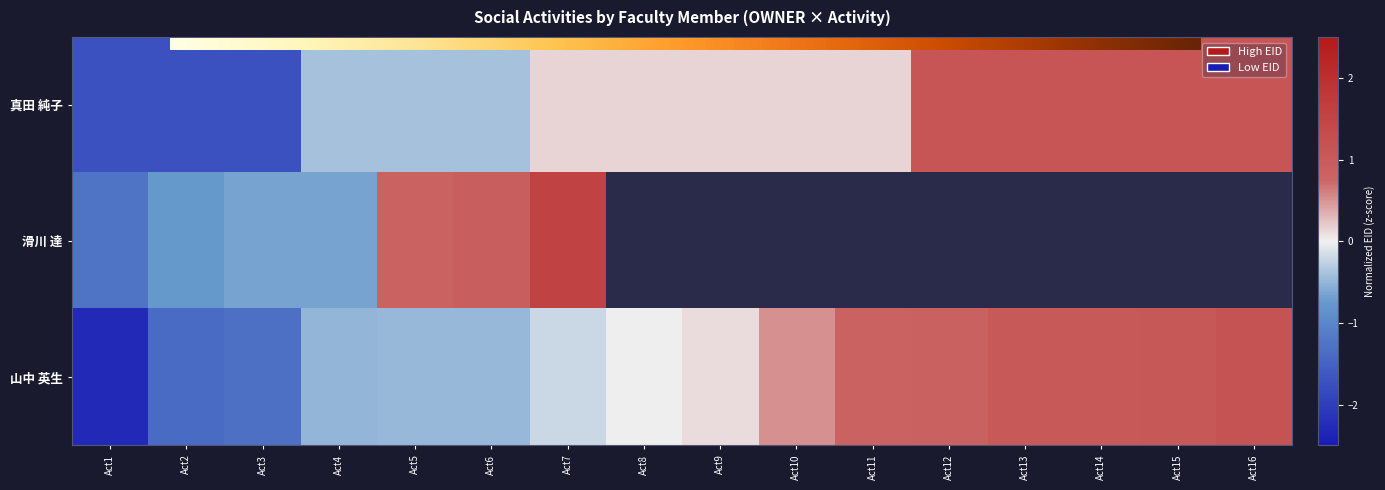

How many negative values does the 真田 純子 series have?

6